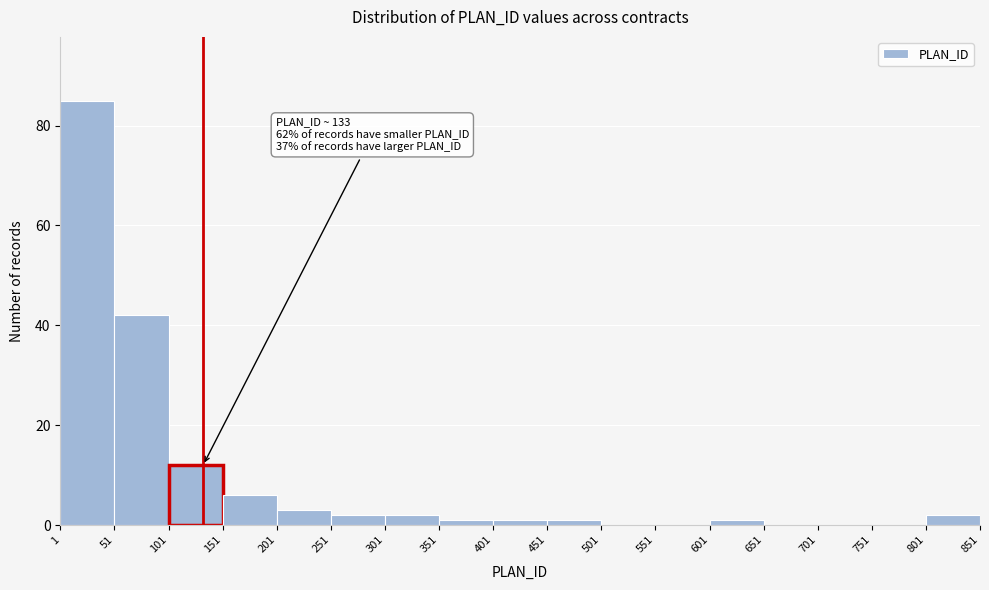

Over which range of the x-axis is the bar tallest?

1 to 51